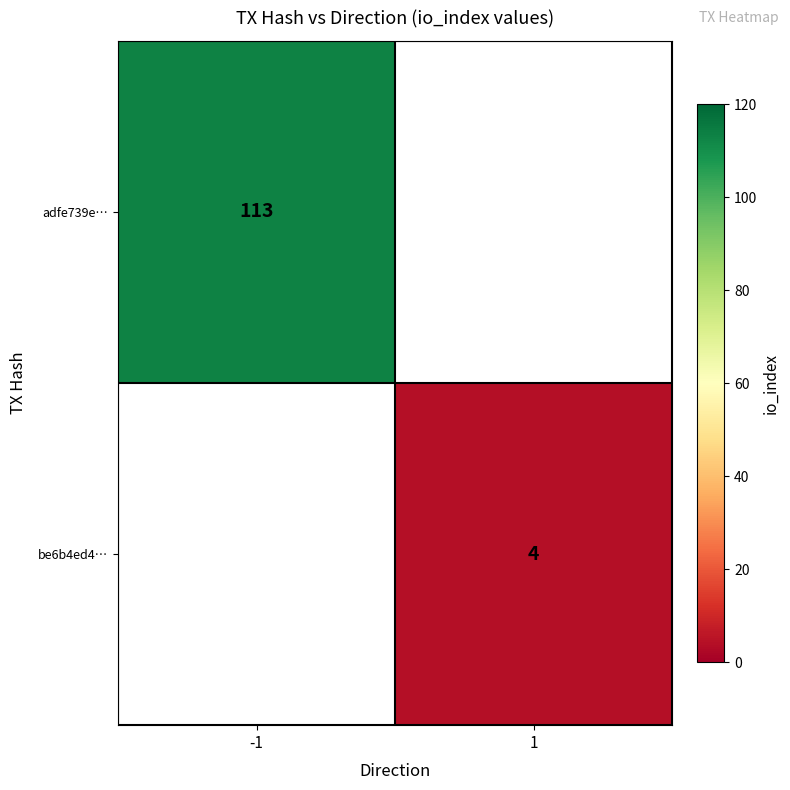

Which label corresponds to the smallest value in the chart?

1